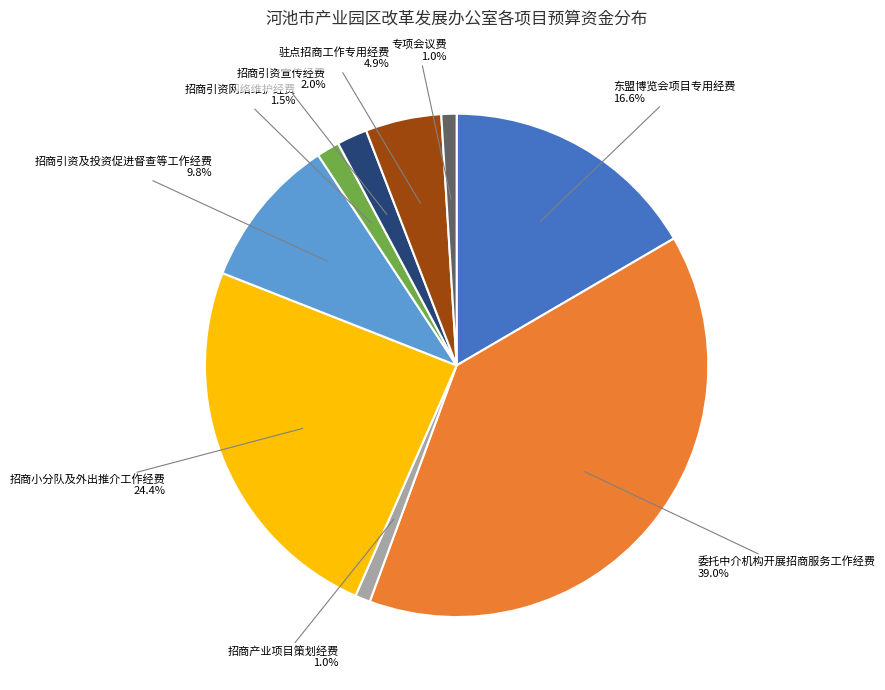

To the nearest percent, what is the average slice percentage?

11%